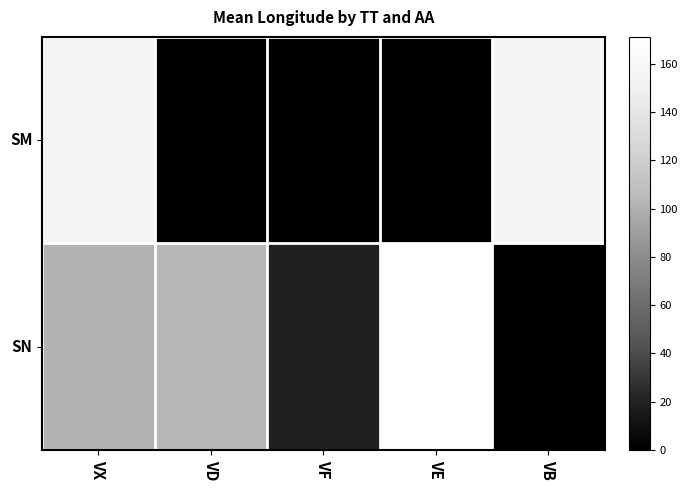

What is the difference between the highest and lowest values at VF?

19.0